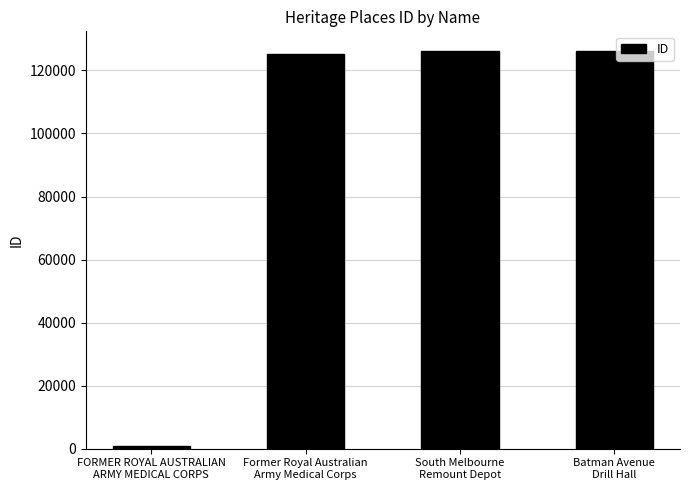

What is the difference between the second highest and minimum values?

125396